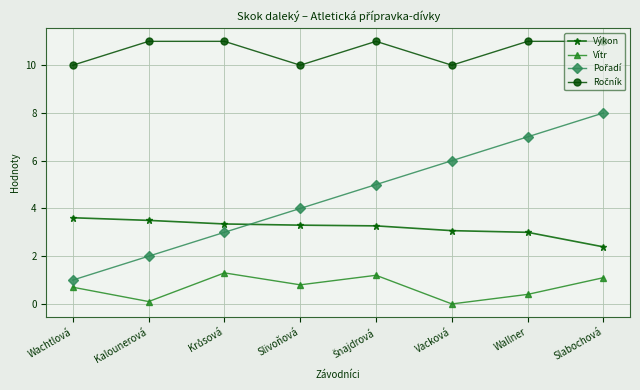

What is the greatest value displayed?

11.0